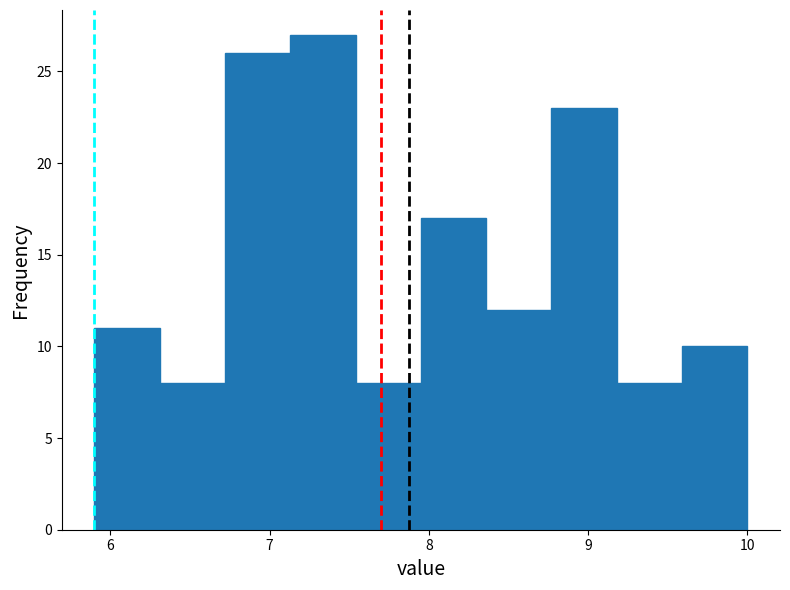

Reading left to right, list every bar in this chart as the range it spans on the x-axis followed by its height. Neither the bar edges nor the heights are printed on the chart, so give them approximately, as read against the axes.

5.90 to 6.31: 11
6.31 to 6.72: 8
6.72 to 7.13: 26
7.13 to 7.54: 27
7.54 to 7.95: 8
7.95 to 8.36: 17
8.36 to 8.77: 12
8.77 to 9.18: 23
9.18 to 9.59: 8
9.59 to 10.00: 10